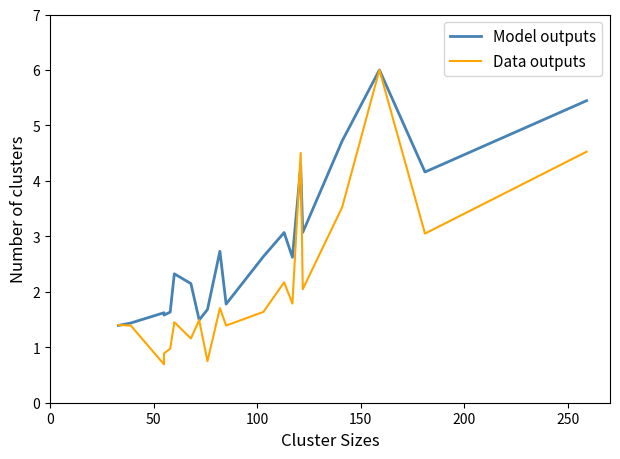

In Model outputs, how many points are higher than both neighbors (excluding endpoints)?

6